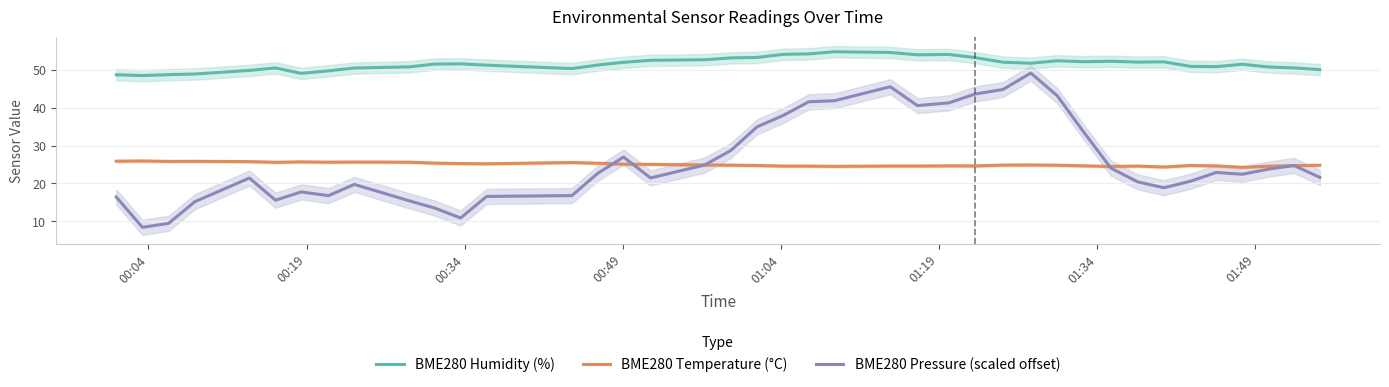

What is the lowest value of the BME280 Temperature (°C) series?

24.3